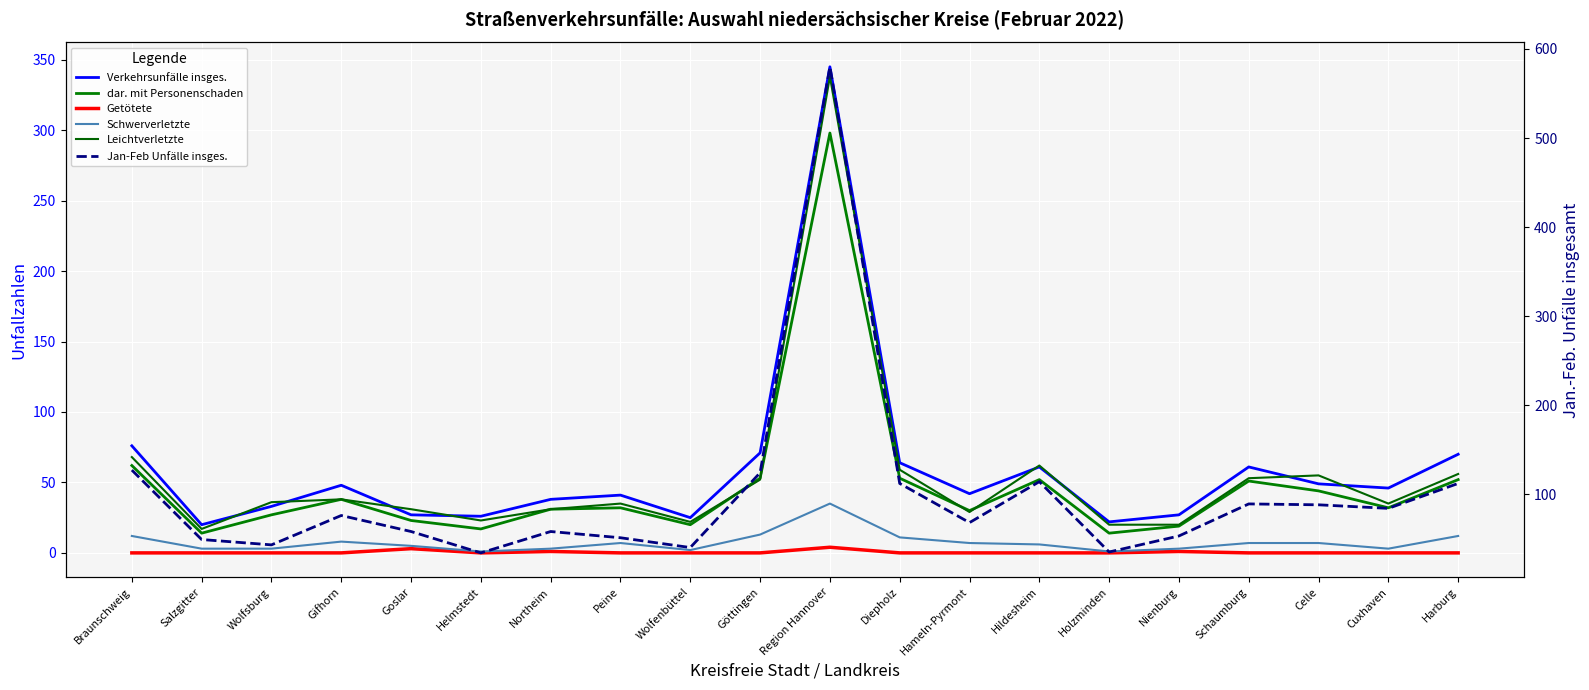

What is the difference between the maximum and minimum values in the Leichtverletzte series?

321